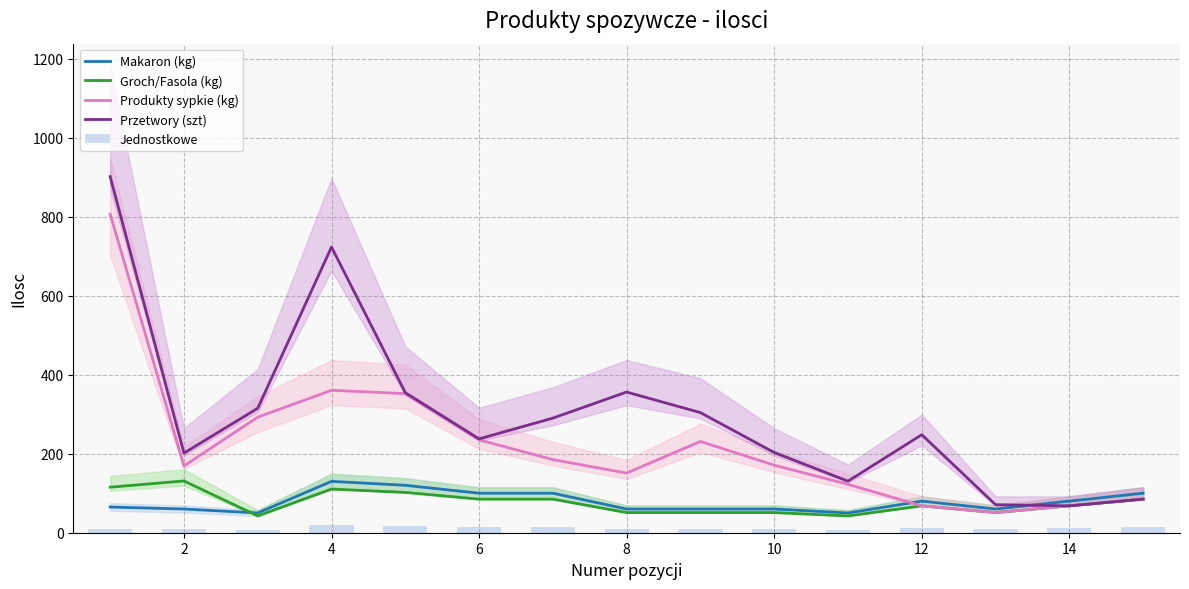

What is the minimum value for Produkty sypkie (kg)?

51.0